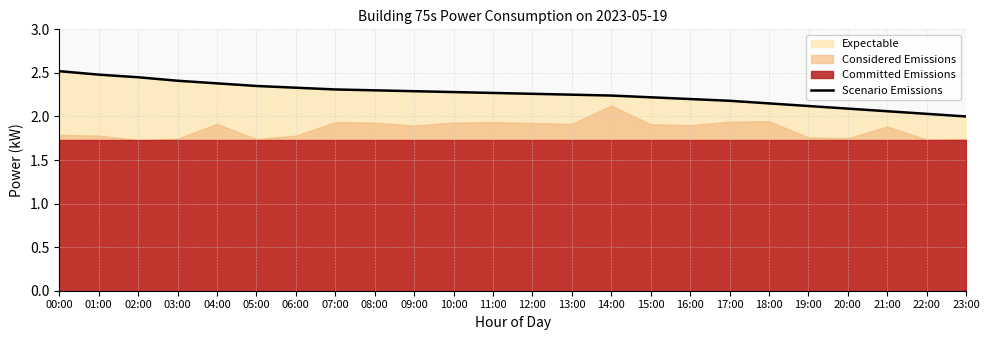

How many categories are shown in the chart?

24